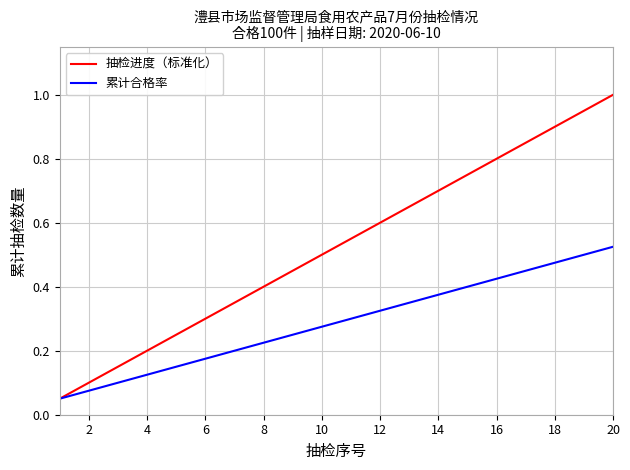

Which series has the widest spread of values?

抽检进度（标准化）